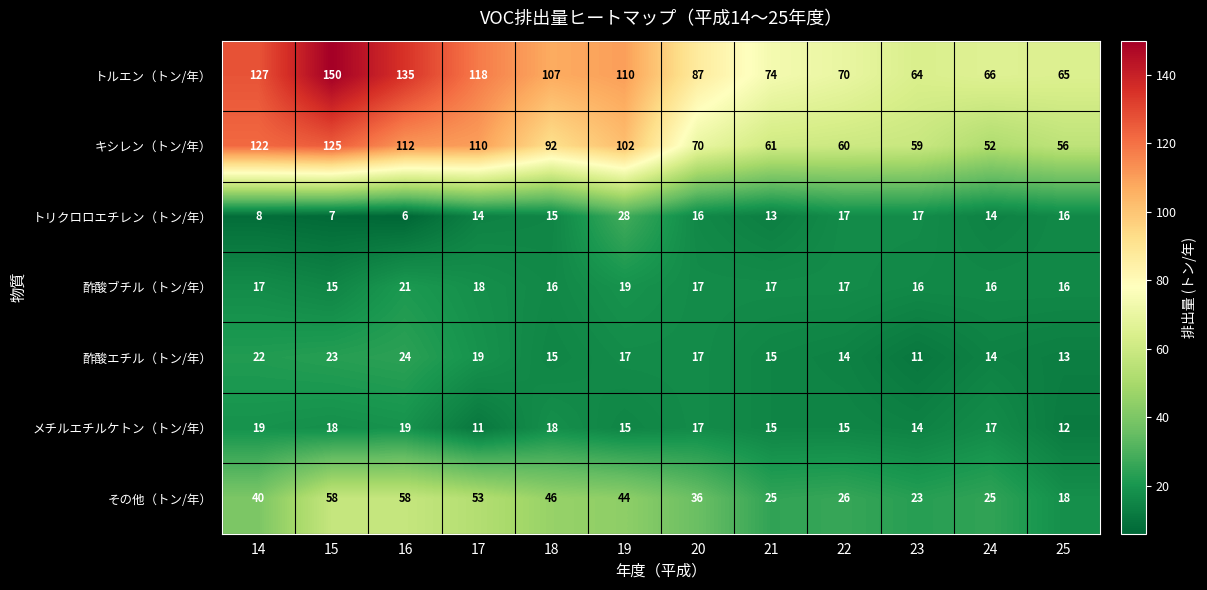

Between 20 and 25, which series saw the biggest shift?

トルエン（トン/年）